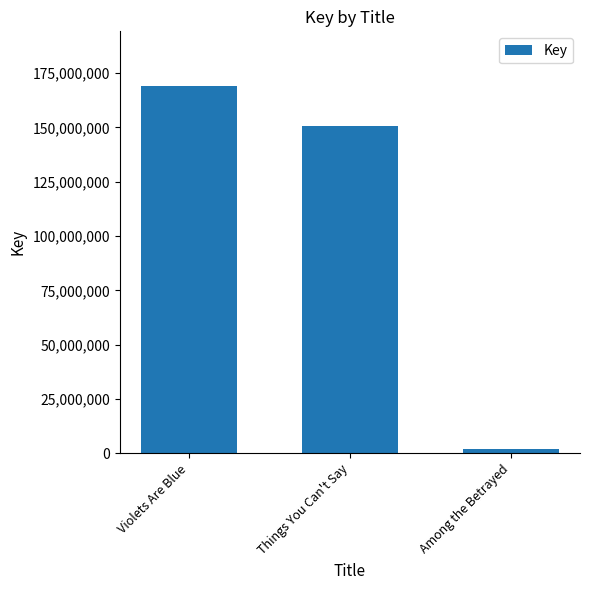

What is the label of the 2nd bar from the right?

Things You Can't Say